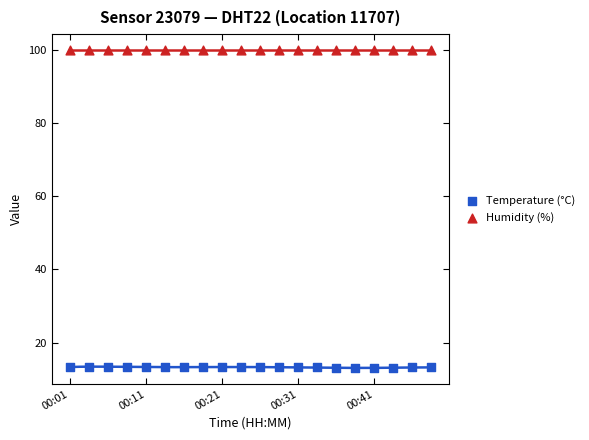

What are all the series names shown in the legend?

Temperature (°C), Humidity (%)